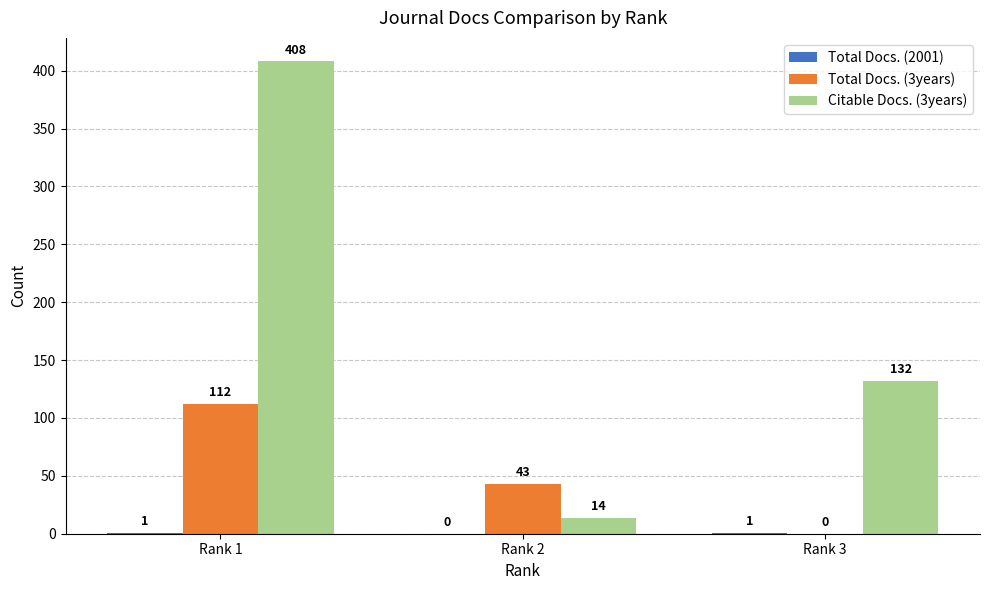

The value of Citable Docs. (3years) at Rank 1 is 623. True or false?

False